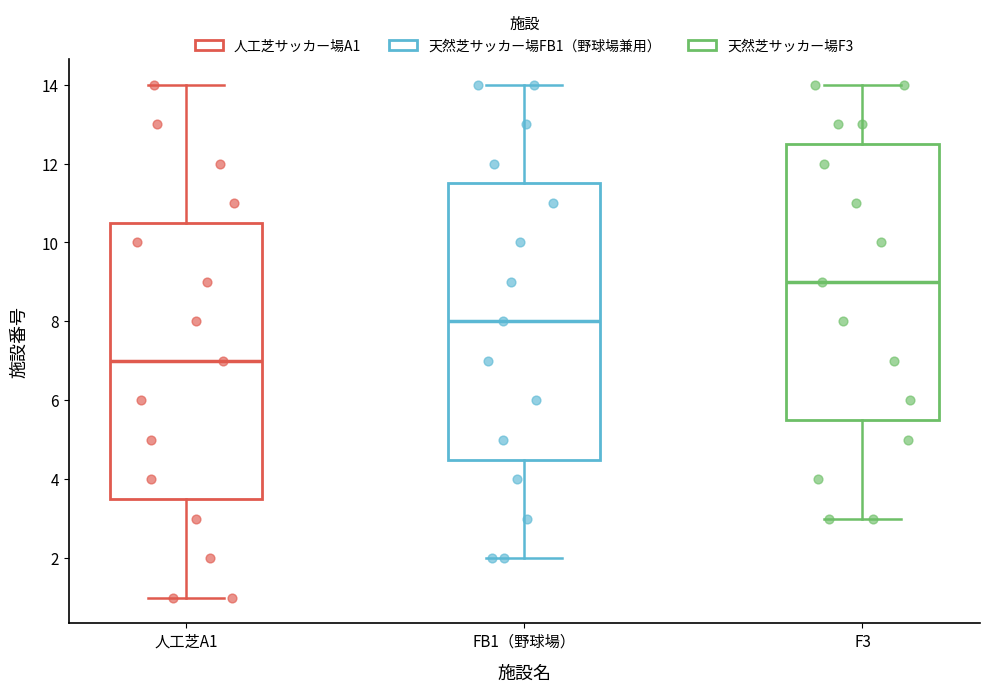

Reading left to right, transcribe this box plot: for each box, give where its median line is, the range the box spans, and where its two whiskers end, as read against the y-axis. The values are not printed on the chart, so give them approximately, as read against the axis.

人工芝A1: median 7.0, box 3.6 to 10.6, whiskers 1.0 to 14.0
FB1（野球場）: median 8.0, box 4.6 to 11.6, whiskers 2.0 to 14.0
F3: median 9.0, box 5.6 to 12.6, whiskers 3.0 to 14.0